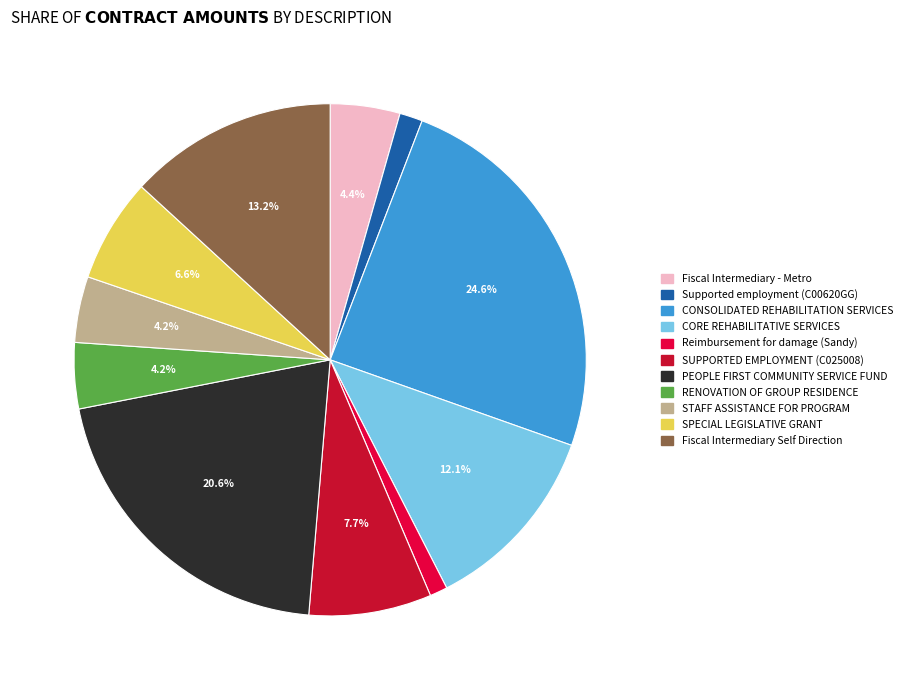

Does CONSOLIDATED REHABILITATION SERVICES account for over 50% of the chart?

No